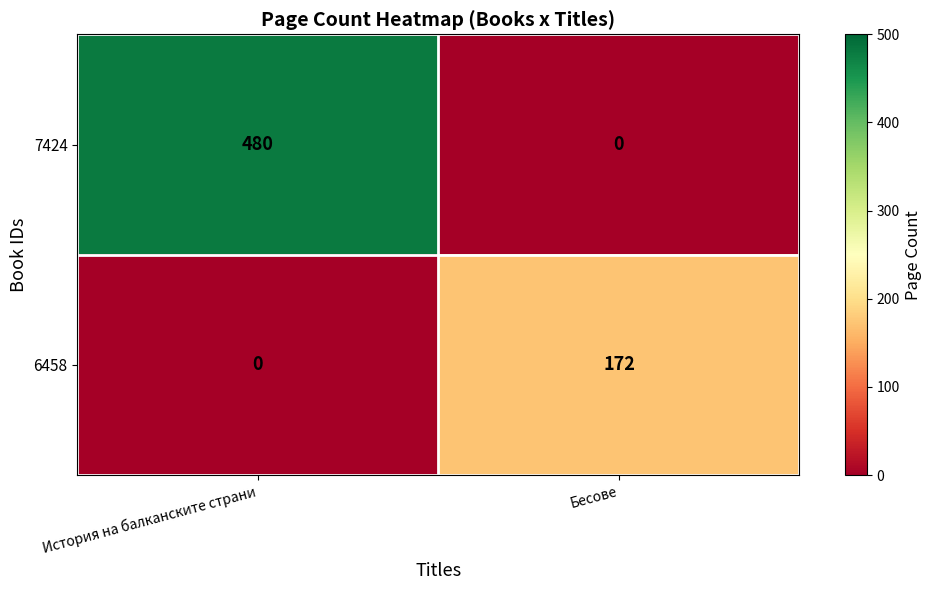

Rank the series by their average value, from lowest to highest.

6458, 7424